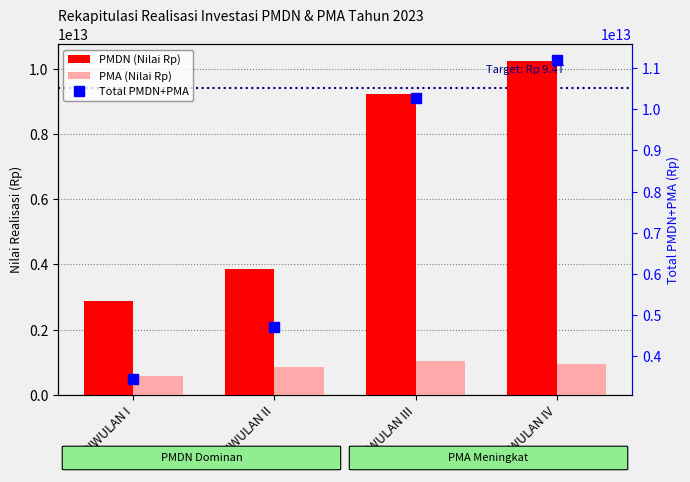

What are all the series names shown in the legend?

PMDN (Nilai Rp), PMA (Nilai Rp), Total PMDN+PMA